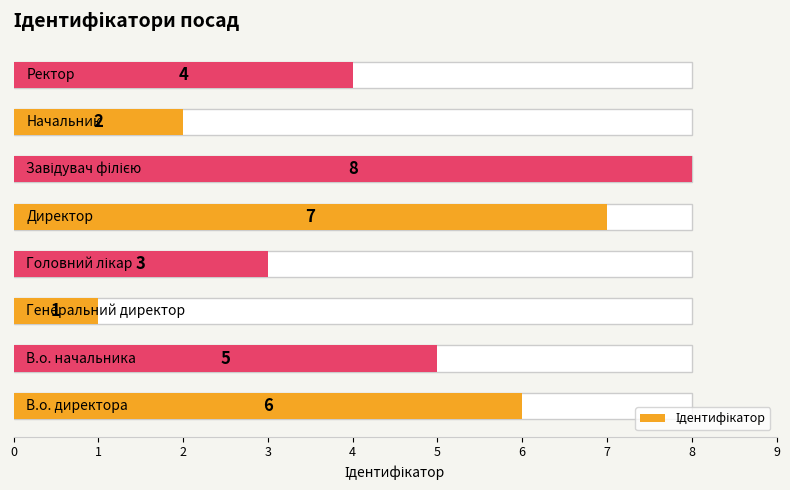

Does the chart contain any negative values?

No